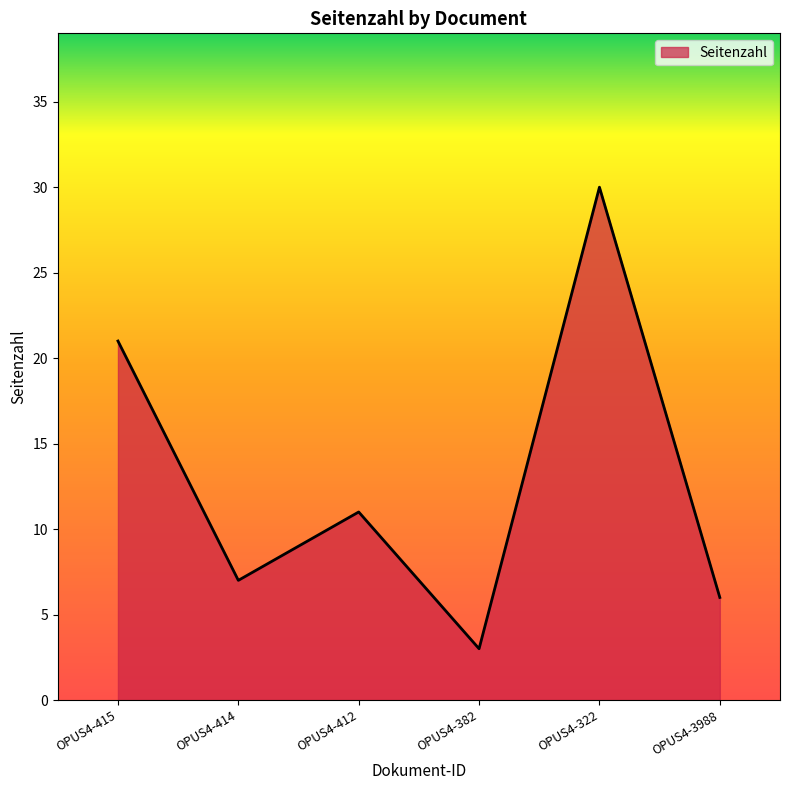

The chart shows a value of 20 at OPUS4-412. True or false?

False